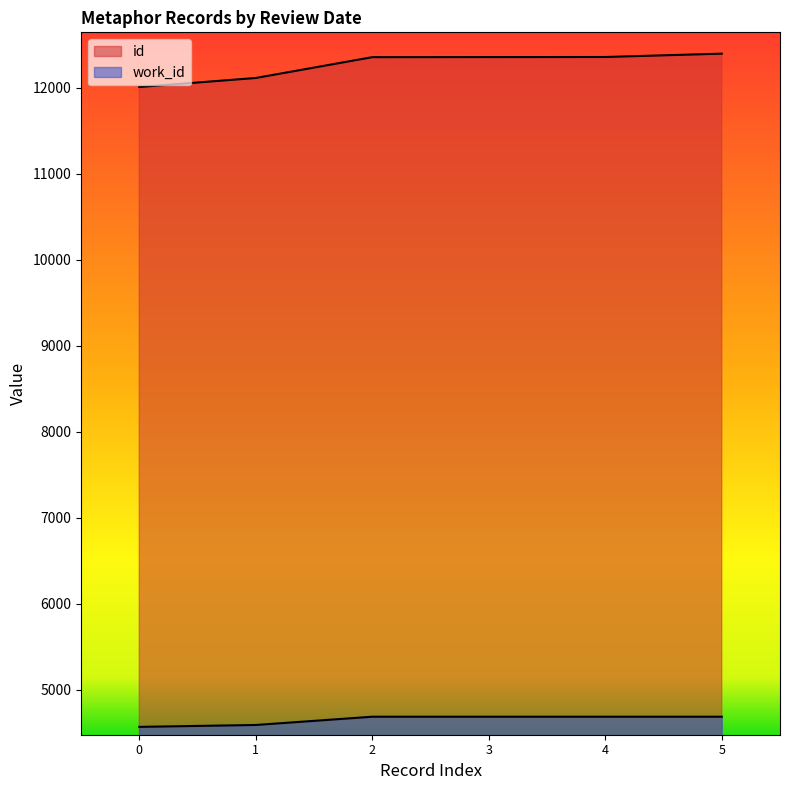

How many series are shown in this chart?

2